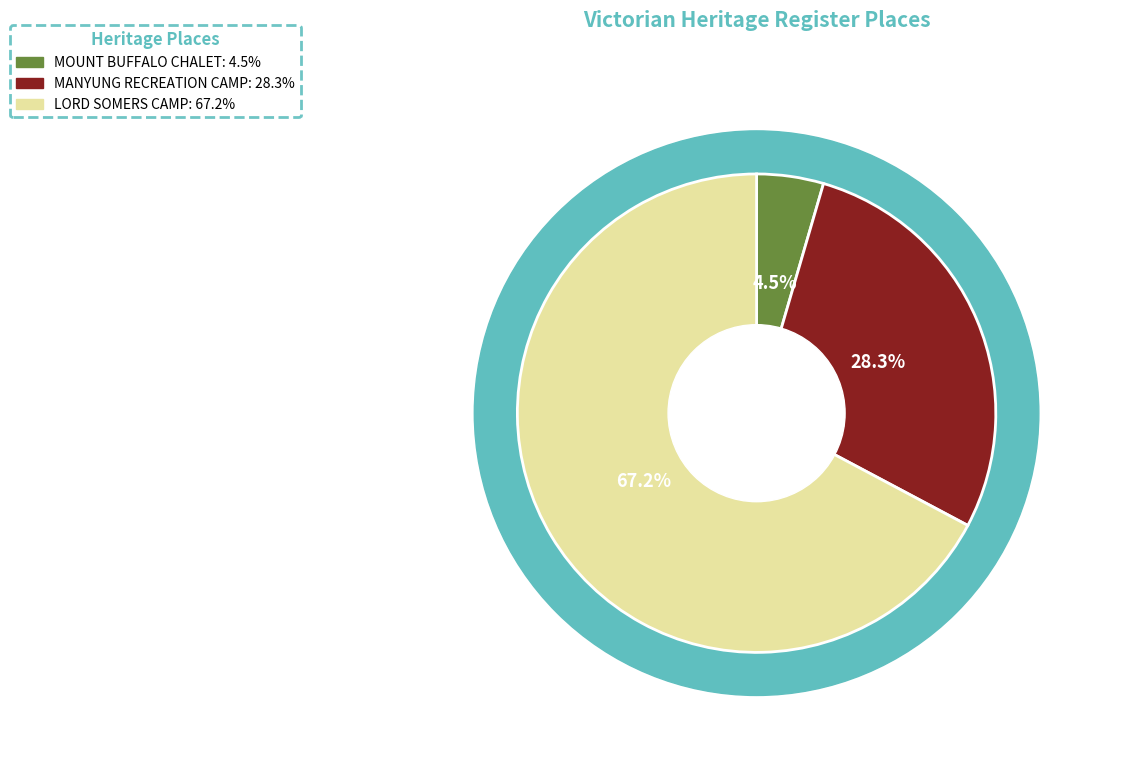

True or false: MOUNT BUFFALO CHALET accounts for 5% of the total.

True